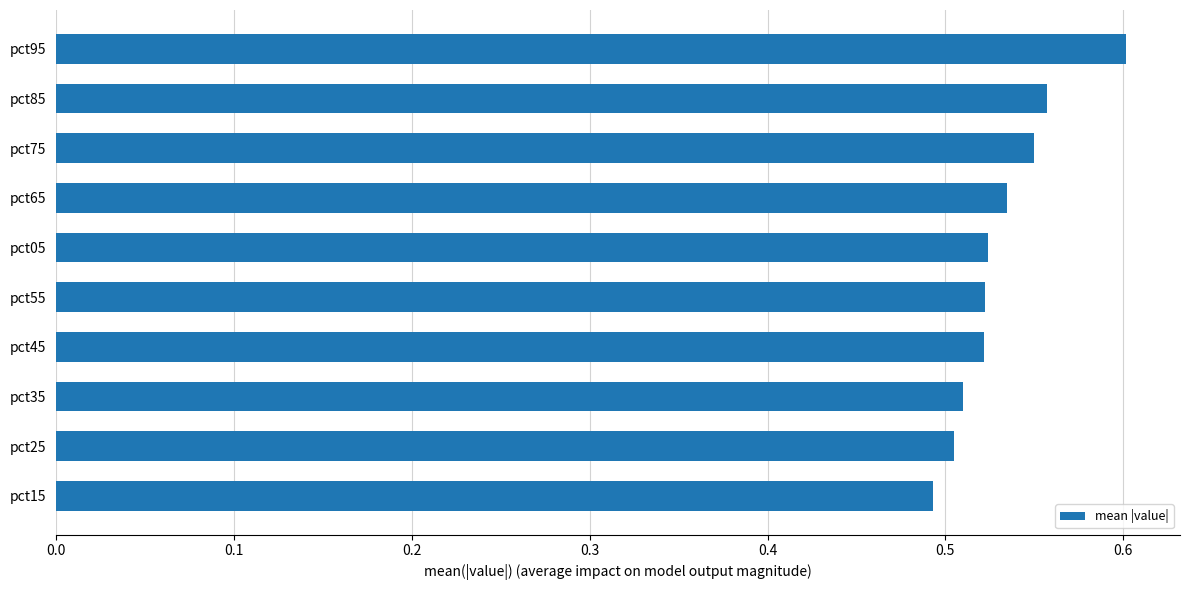

What is the label of the 6th bar from the bottom?

pct05